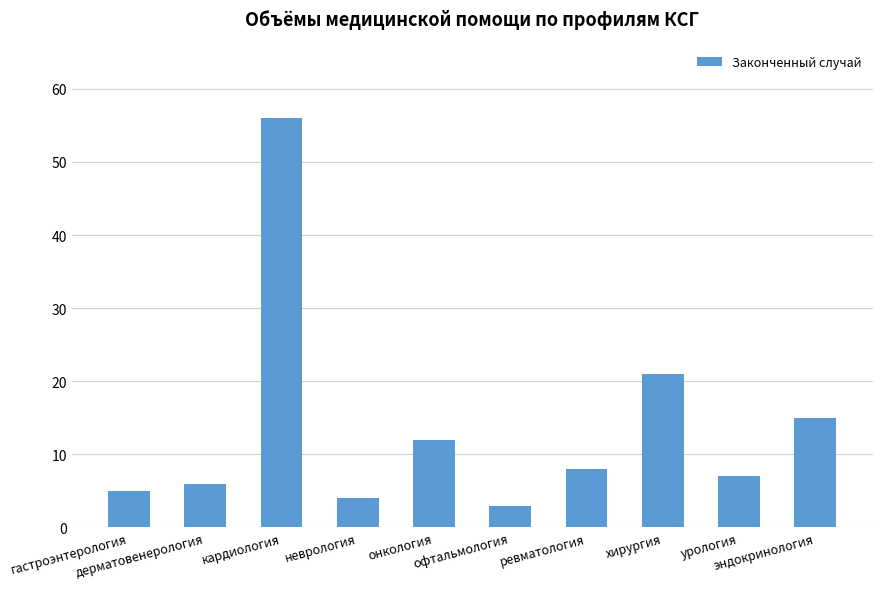

Reading left to right, what are all the values shown in this chart?

гастроэнтерология=5	дерматовенерология=6	кардиология=56	неврология=4	онкология=12	офтальмология=3	ревматология=8	хирургия=21	урология=7	эндокринология=15